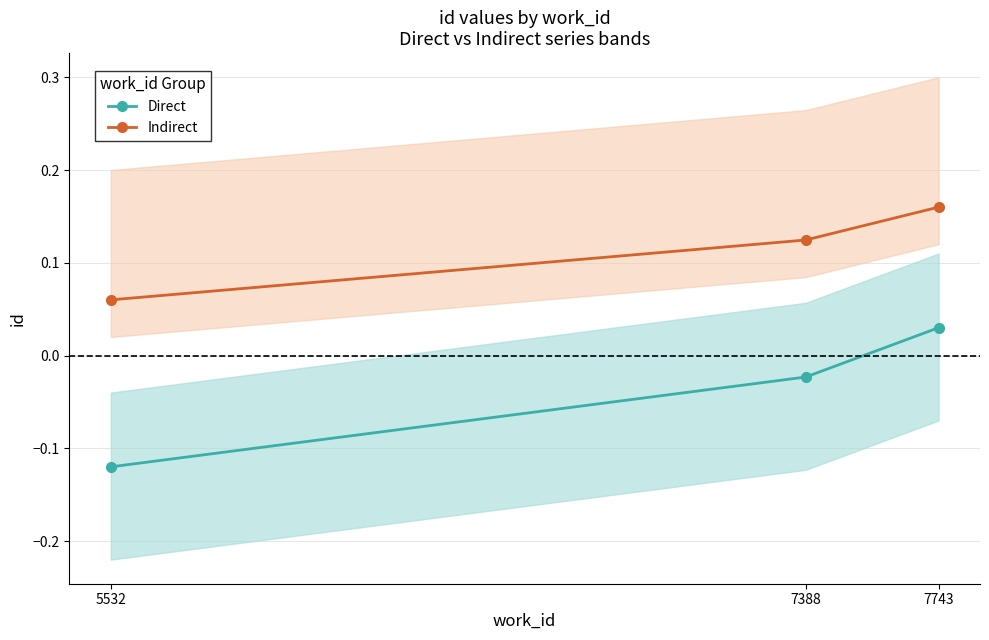

Rank the series at 7388 from lowest to highest value.

Direct, Indirect